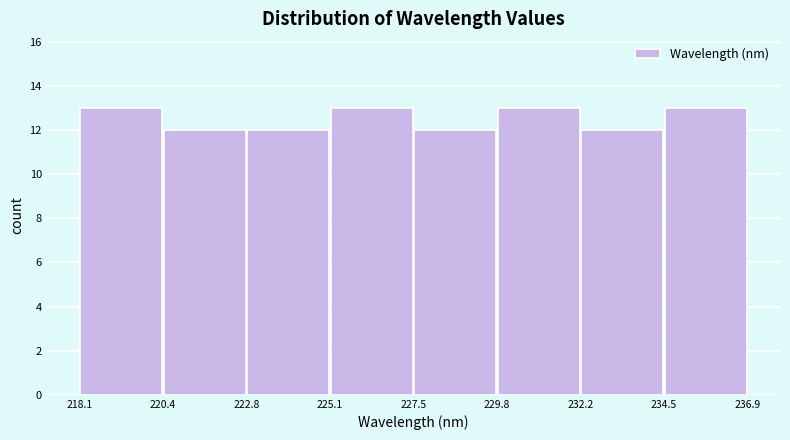

Reading left to right, transcribe this chart: for each bar, give the range it covers on the x-axis and its height. The values are not printed on the chart, so give them approximately, as read against the axis.

218.1 to 220.4: 13
220.4 to 222.8: 12
222.8 to 225.1: 12
225.1 to 227.5: 13
227.5 to 229.8: 12
229.8 to 232.2: 13
232.2 to 234.5: 12
234.5 to 236.9: 13